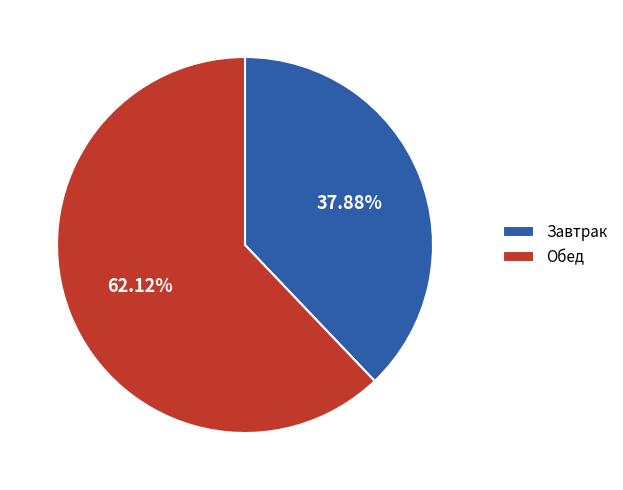

Which category has the biggest portion of the pie?

Обед